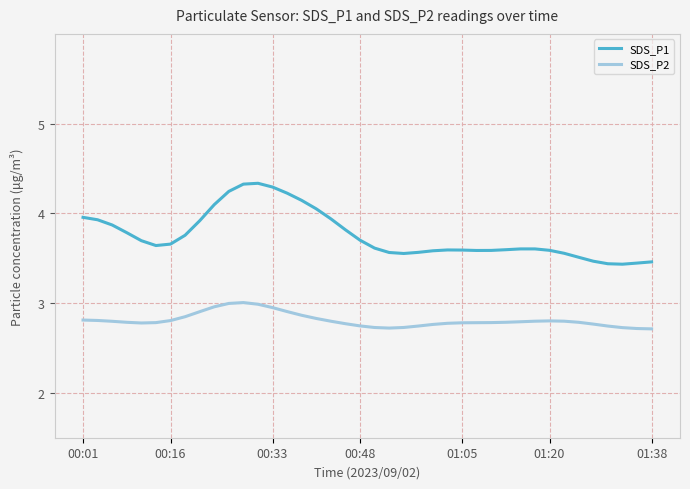

What is the maximum value for SDS_P2?

3.0